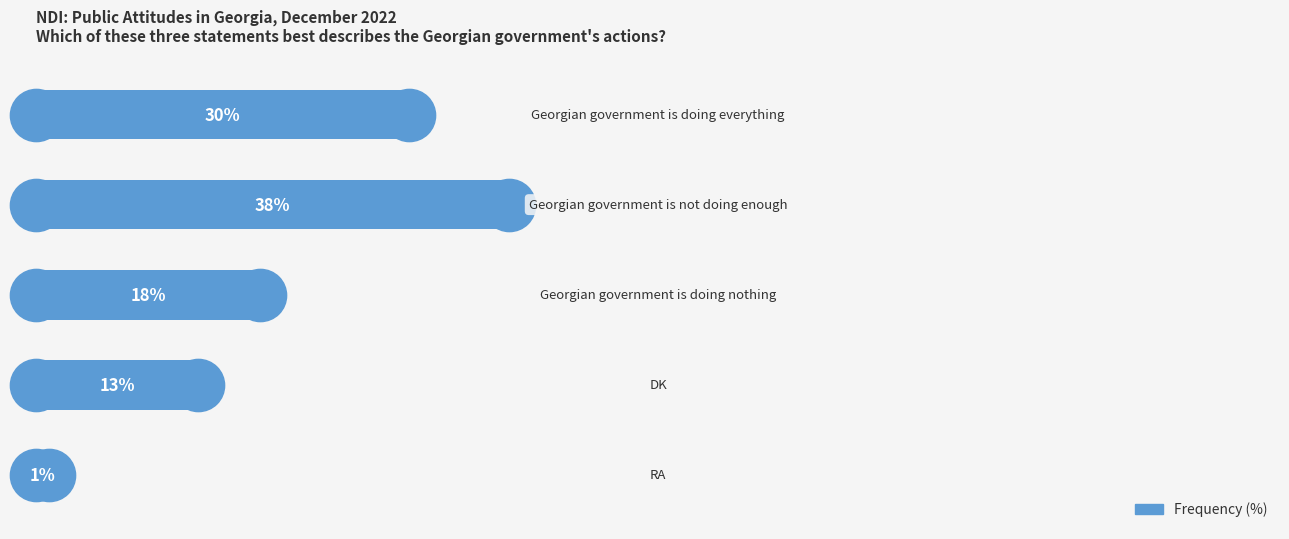

Does the chart contain any negative values?

No